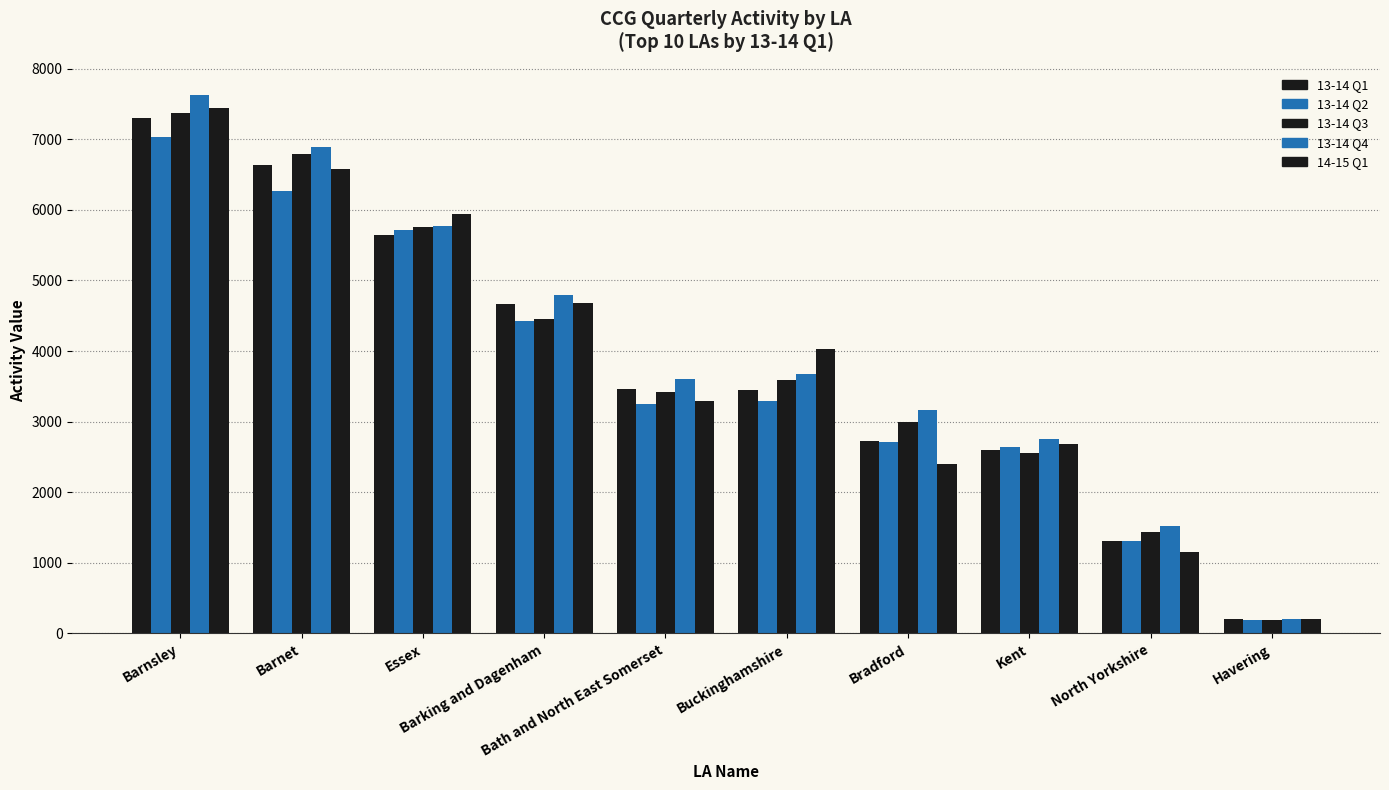

Is it true that 13-14 Q1 equals 3442.5 at Buckinghamshire?

True